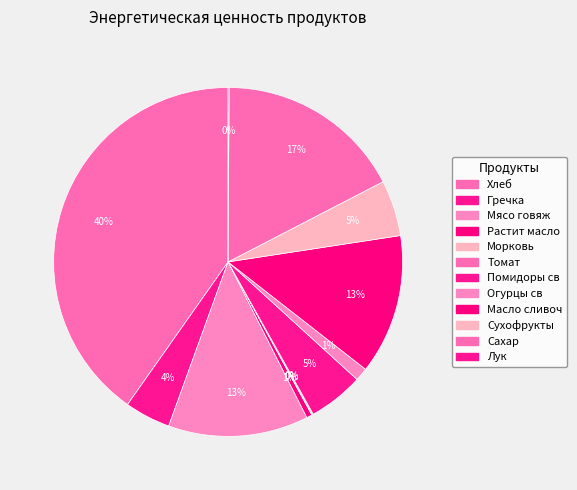

Which has a higher value, Растит масло or Морковь?

Растит масло